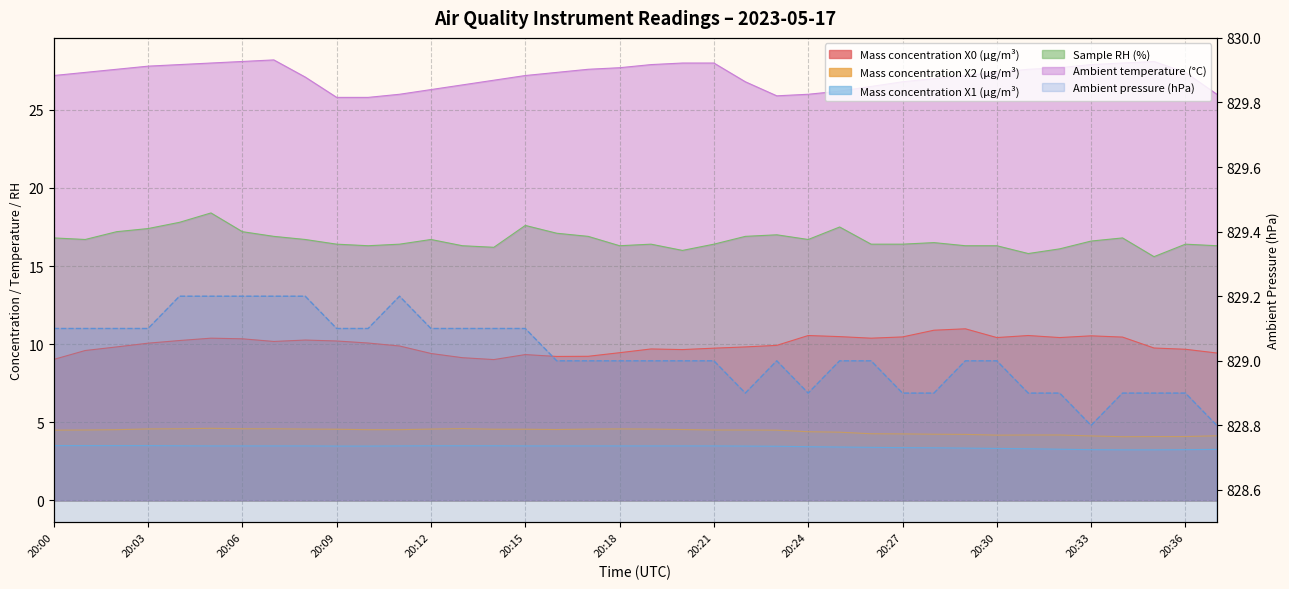

What value does the Sample RH (%) series have at 20:36?

16.4